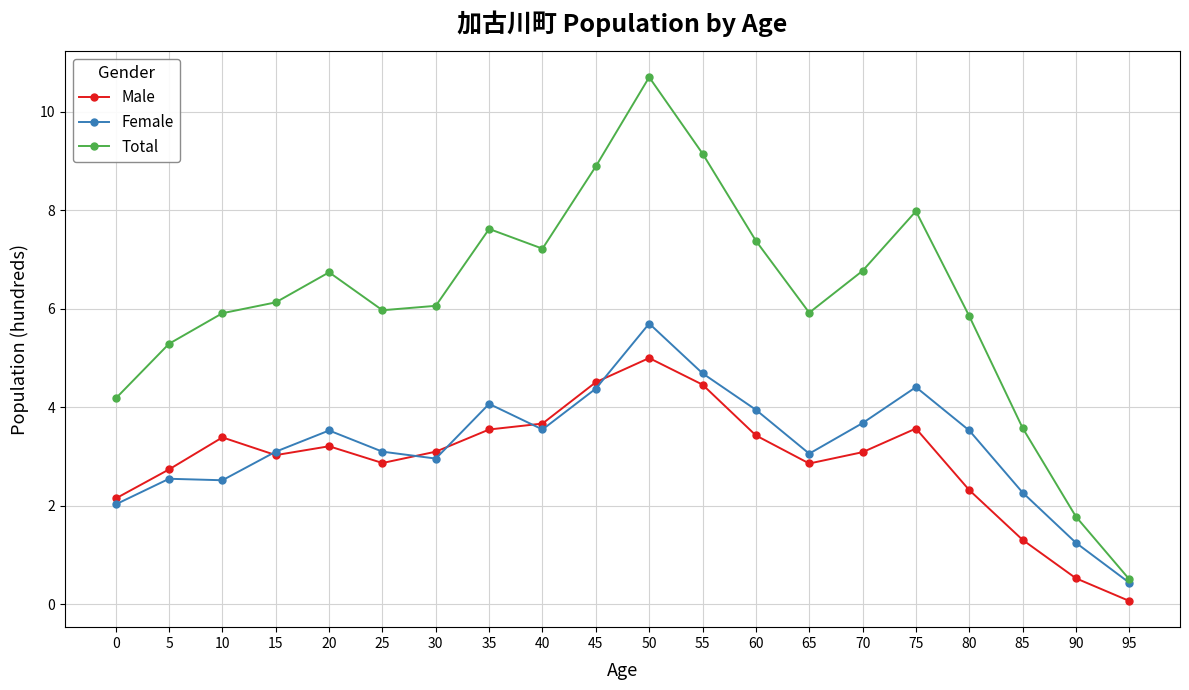

The Female series shows 2.5 at 10. True or false?

True